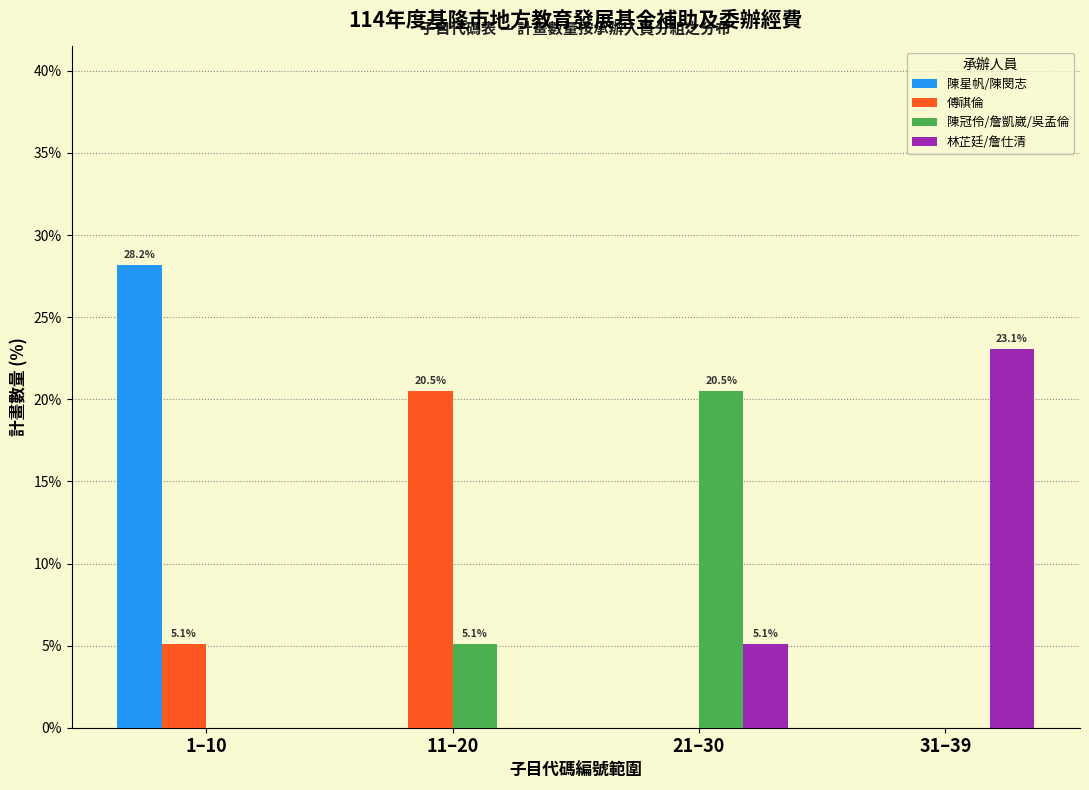

Reading right to left, transcribe all the data shown in this chart.

陳星帆/陳閔志: 31–39=0.0	21–30=0.0	11–20=0.0	1–10=28.2
傅祺倫: 31–39=0.0	21–30=0.0	11–20=20.5	1–10=5.1
陳冠伶/詹凱崴/吳孟倫: 31–39=0.0	21–30=20.5	11–20=5.1	1–10=0.0
林芷廷/詹仕清: 31–39=23.1	21–30=5.1	11–20=0.0	1–10=0.0